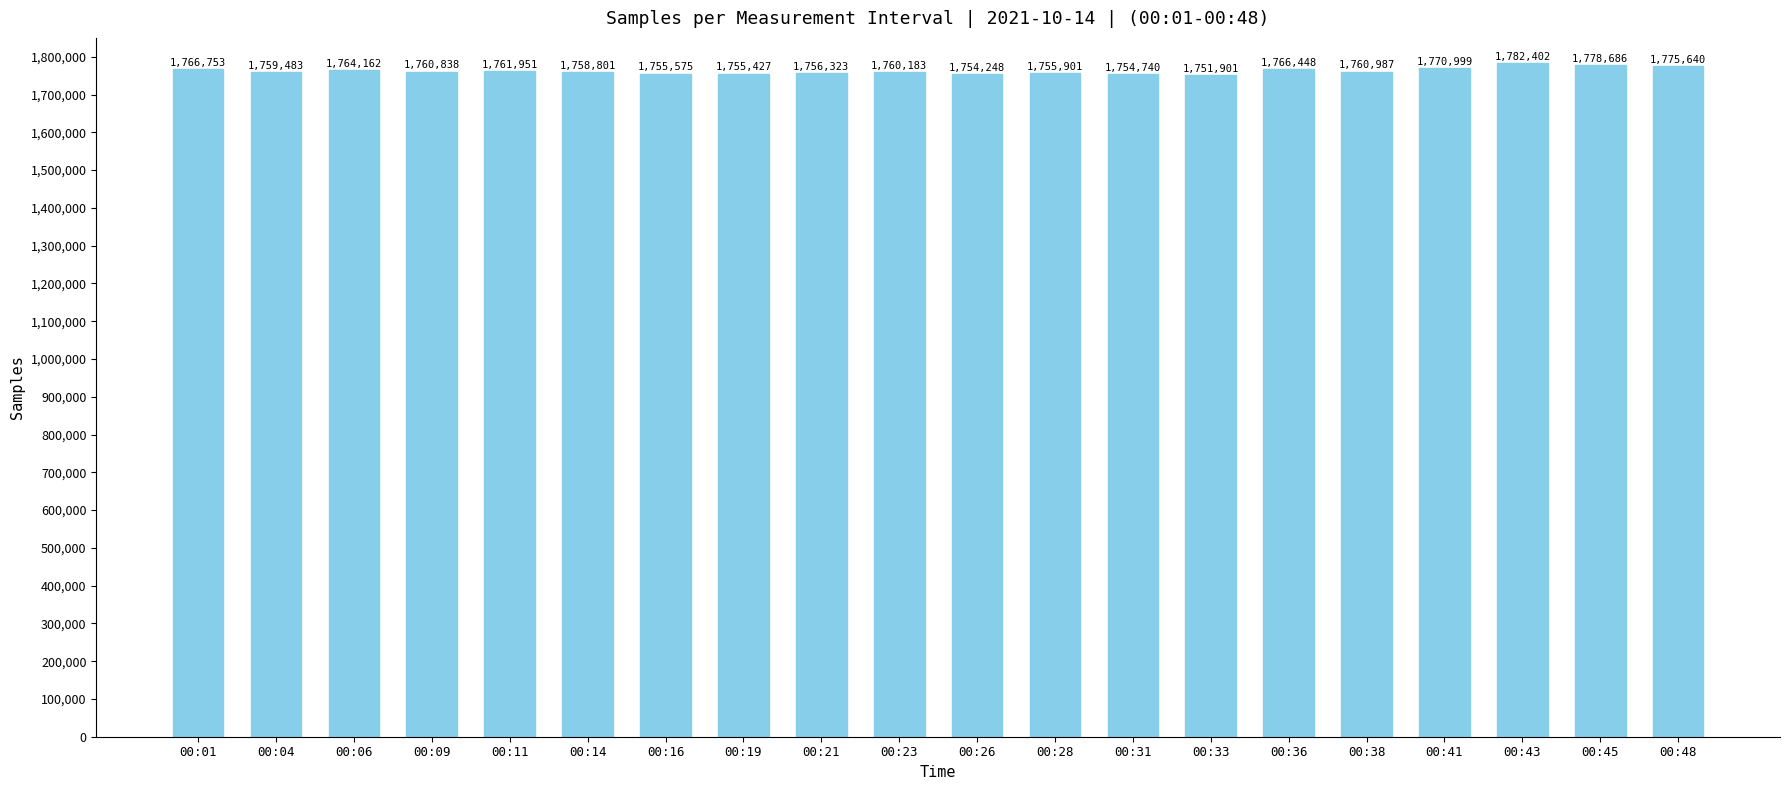

How many series are shown in this chart?

1